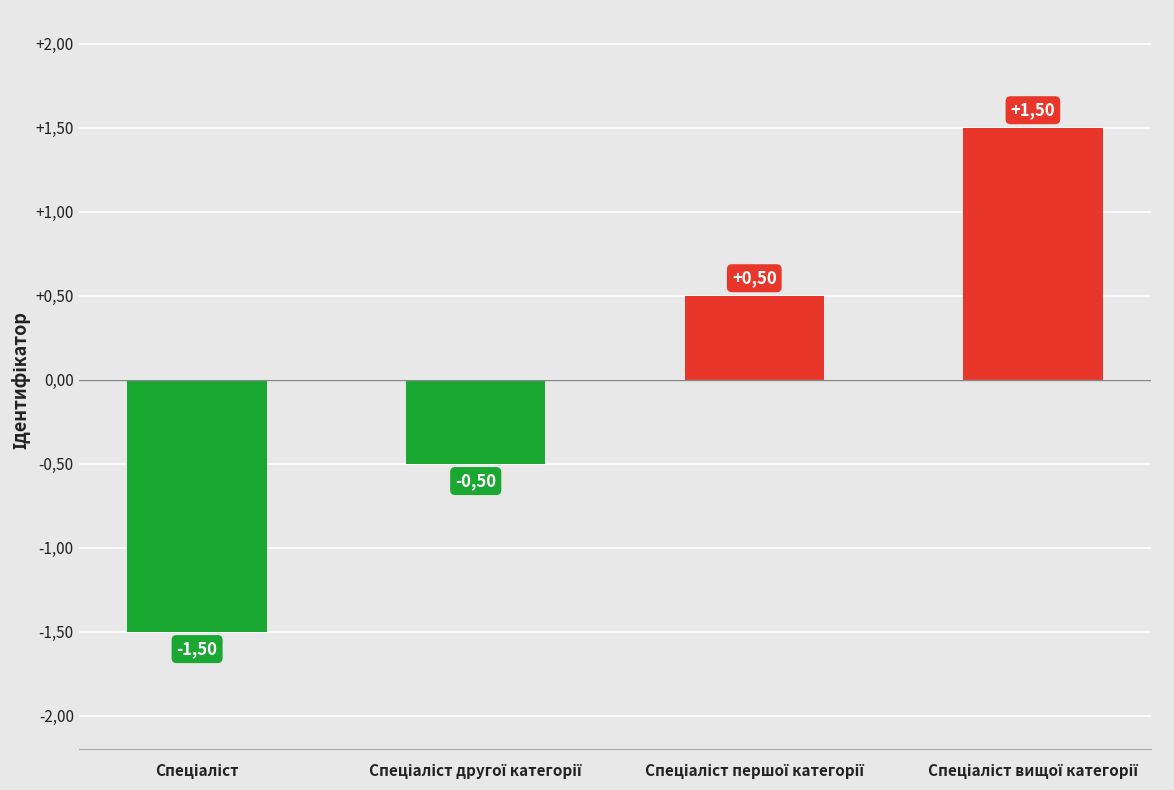

The value at Спеціаліст першої категорії is 0.5. True or false?

True